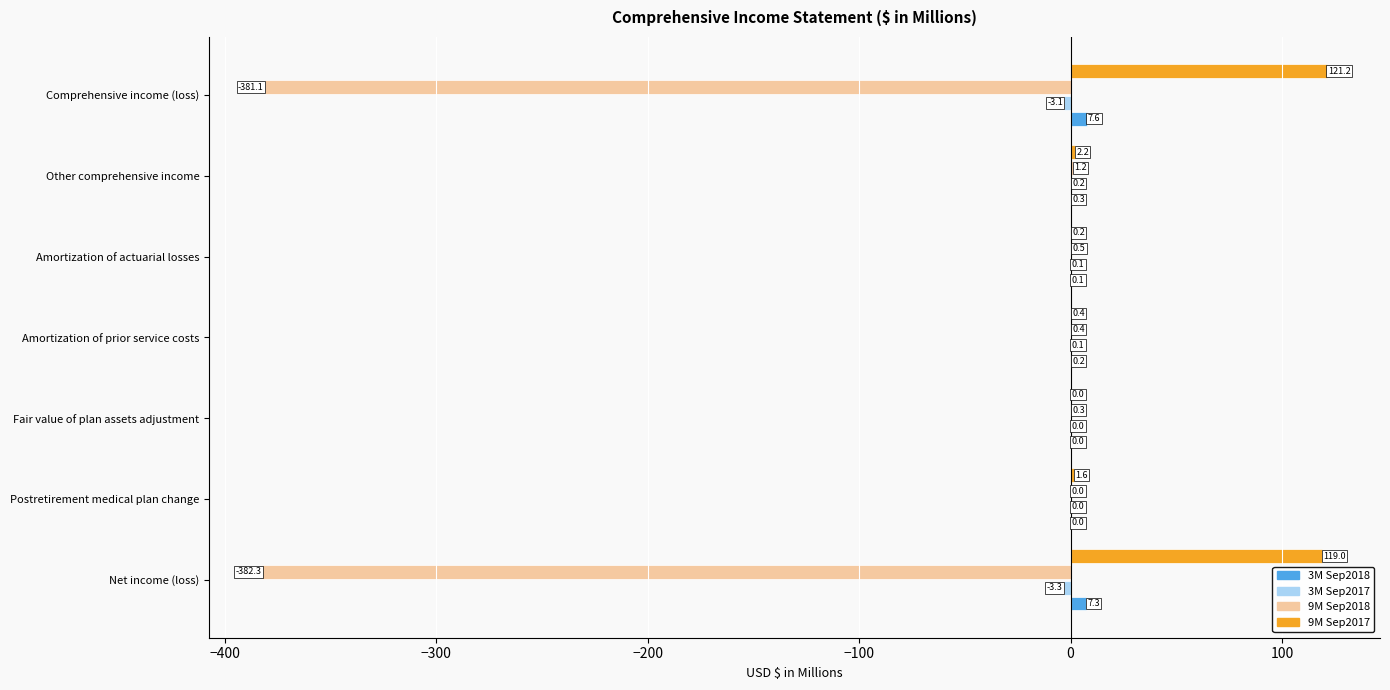

What is the highest value of the 3M Sep2018 series?

7.6